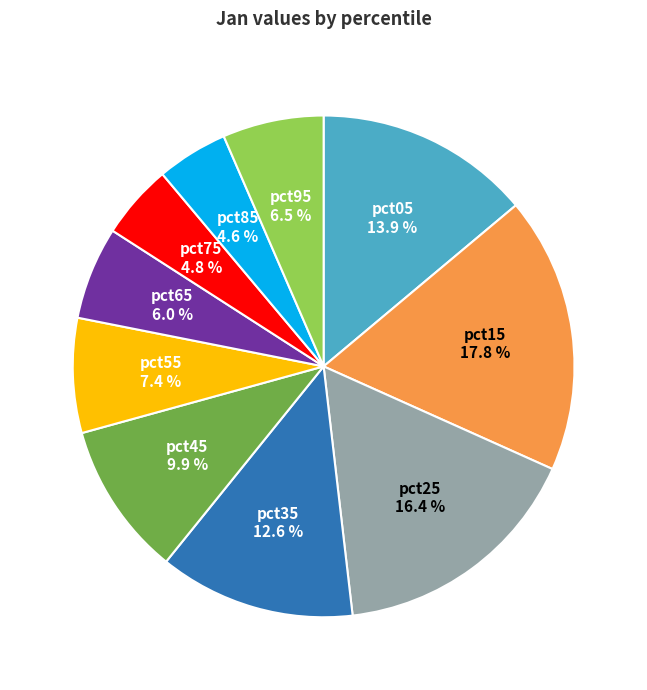

Is there a majority slice in this chart?

No